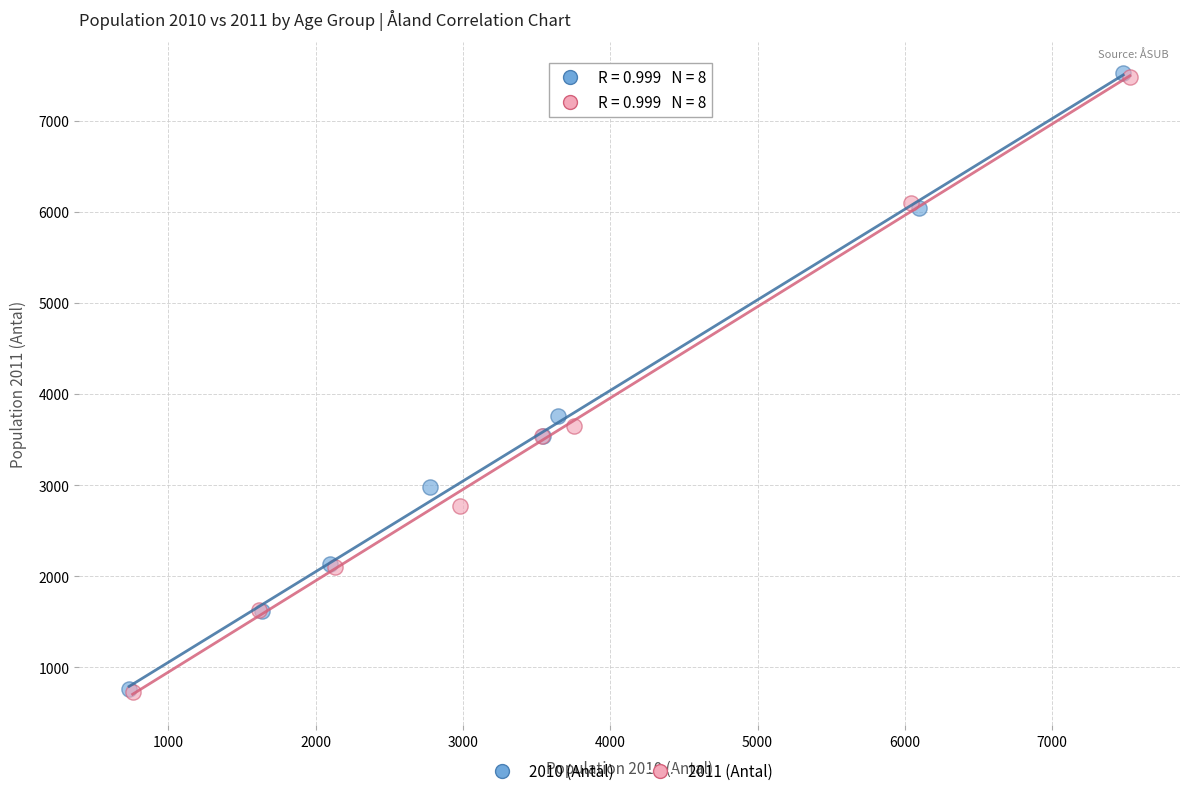

Which series has the widest spread of Y values?

2010 (Antal)